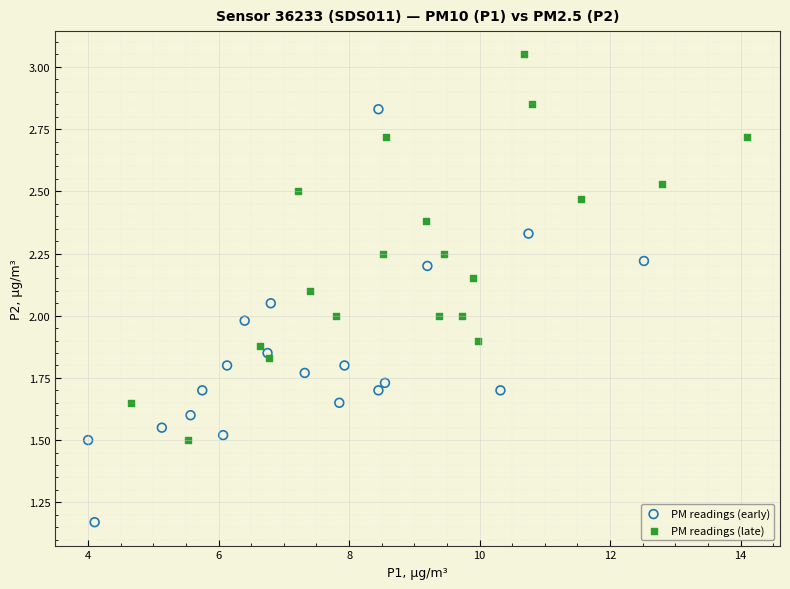

Which series reaches the minimum Y coordinate?

PM readings (early)